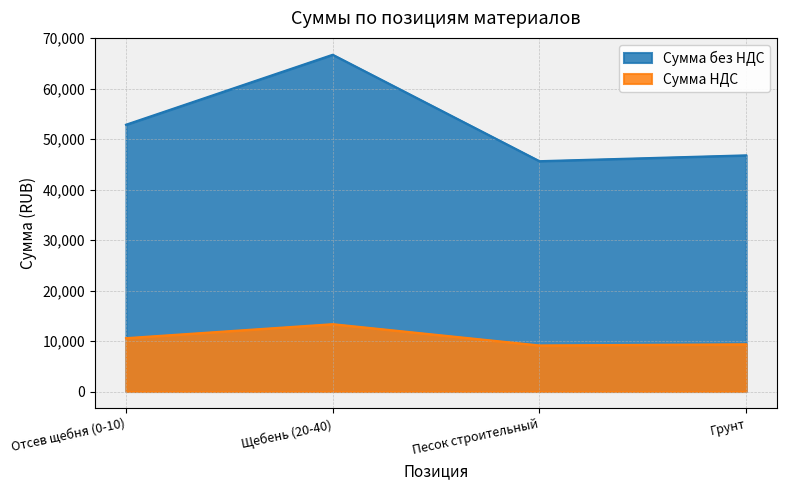

Reading left to right, extract all data points from this chart.

Сумма без НДС: 52866.3	66733.7	45644.6	46800.0
Сумма НДС: 10573.3	13346.7	9128.9	9360.0